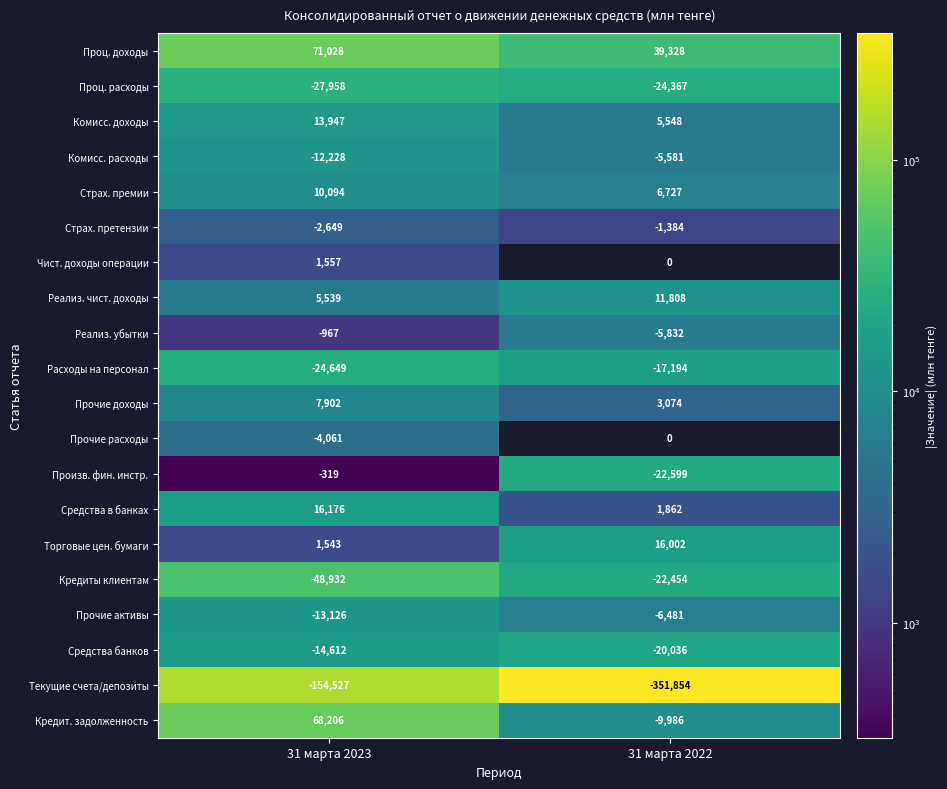

What is the spread (max minus min) of values at 31 марта 2022?

391182